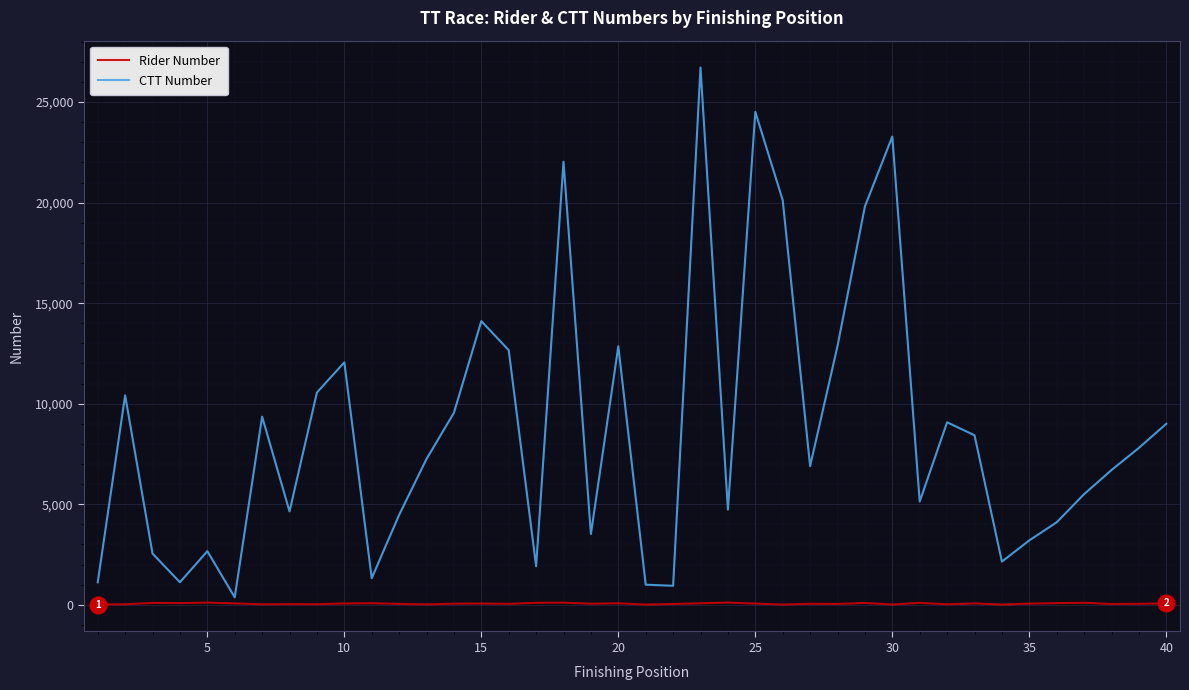

What is the greatest value displayed?

26722